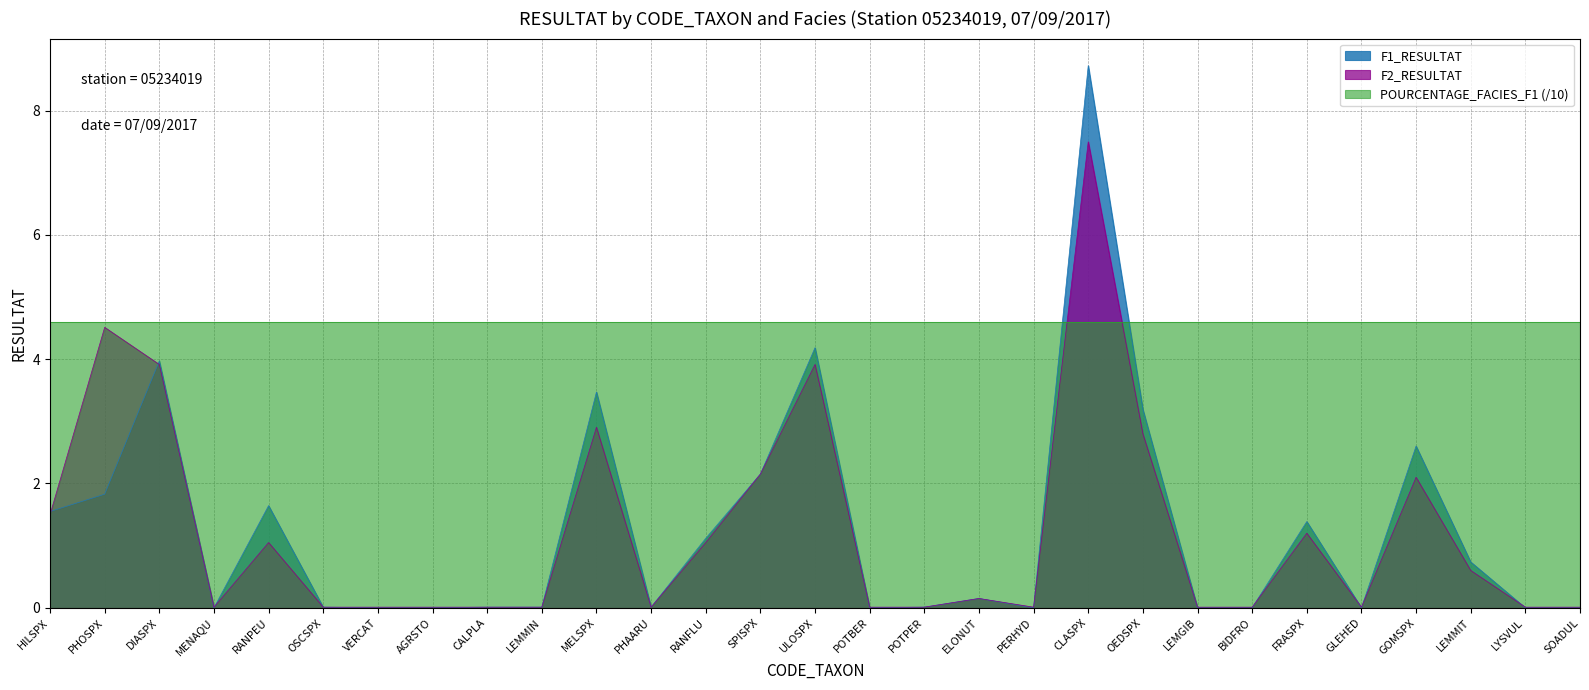

True or false: F1_RESULTAT has more than 2 points higher than both neighbors.

True